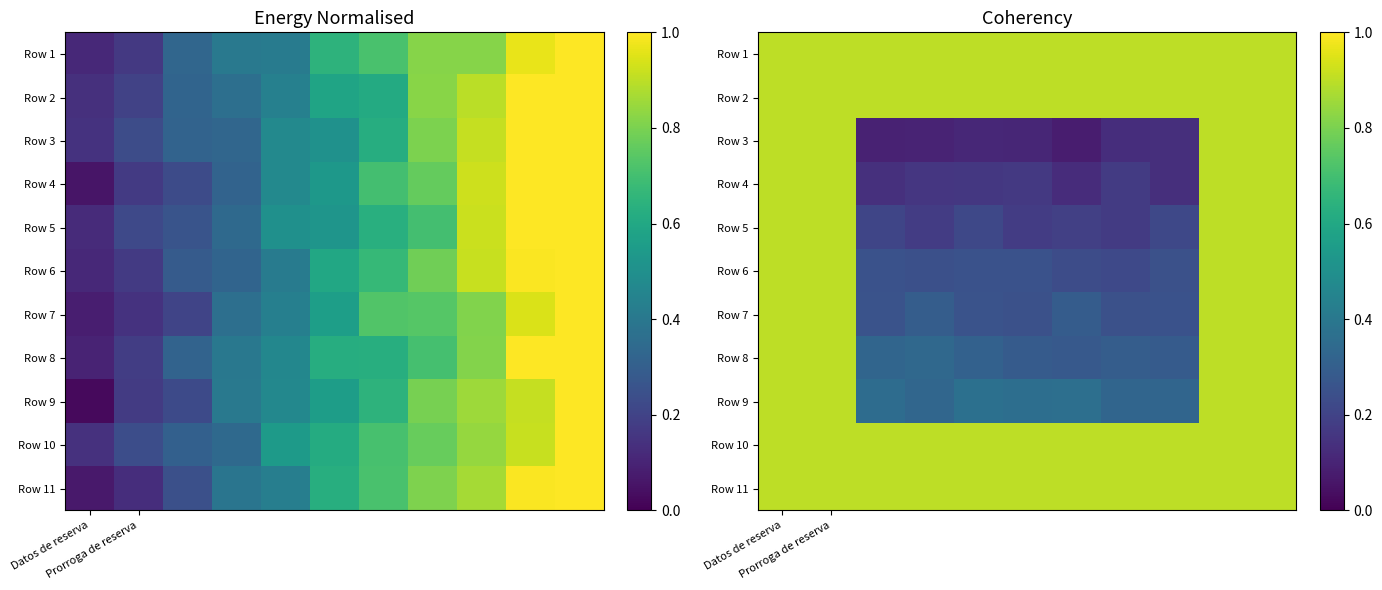

What is the average value of the Row 3 series?

0.4